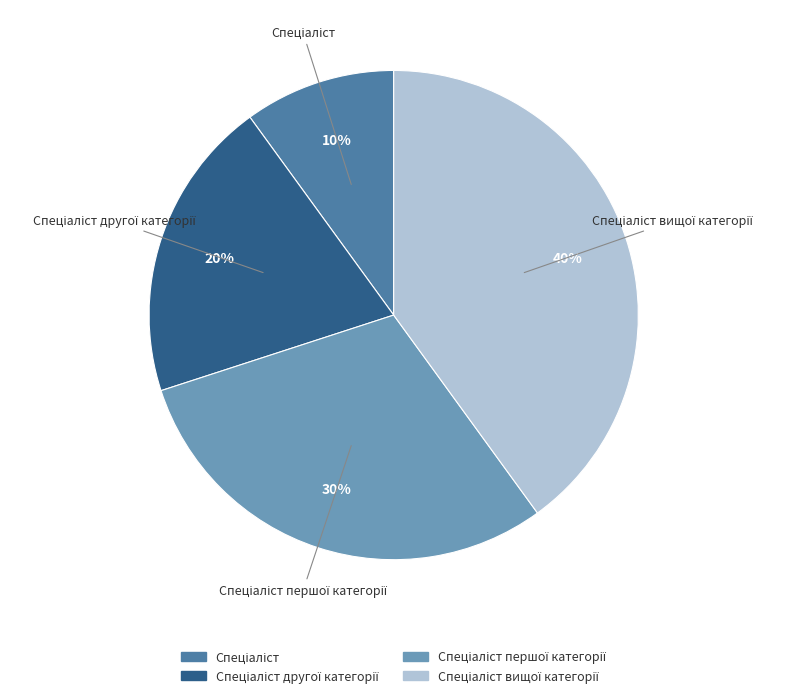

Is there a majority slice in this chart?

No